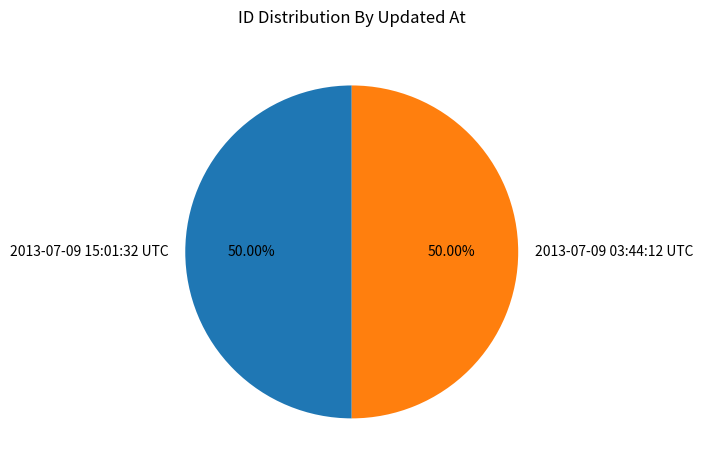

What is the ratio of the value at 2013-07-09 15:01:32 UTC to the value at 2013-07-09 03:44:12 UTC?

1.0